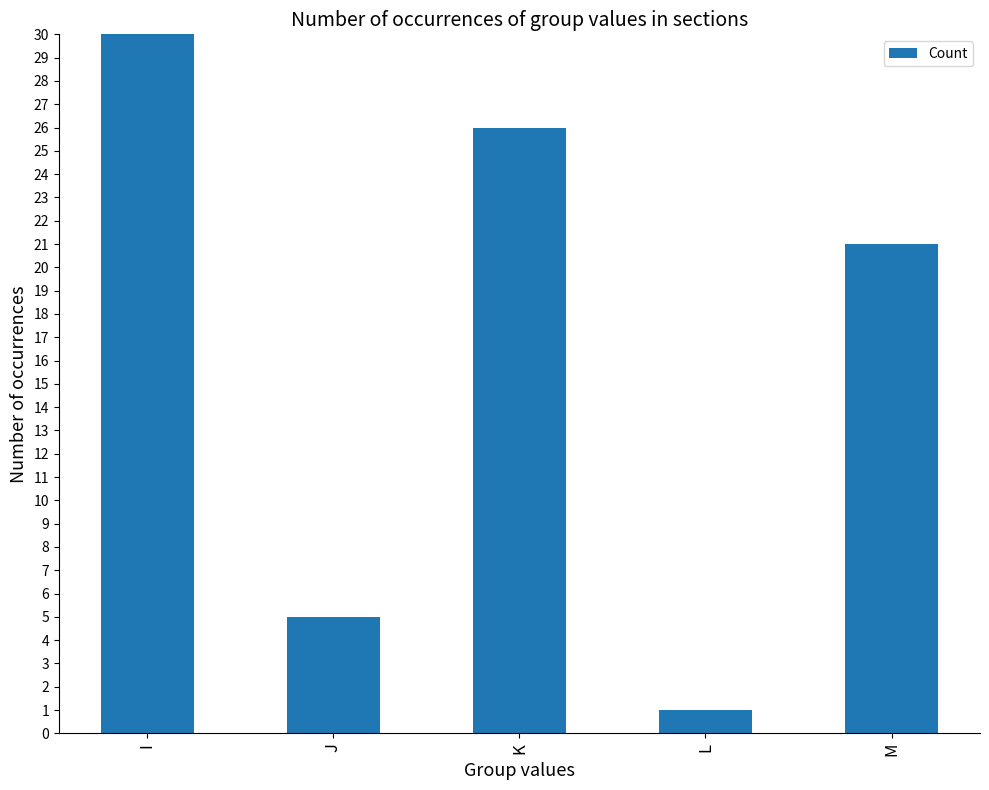

The chart shows a value of 41 at K. True or false?

False